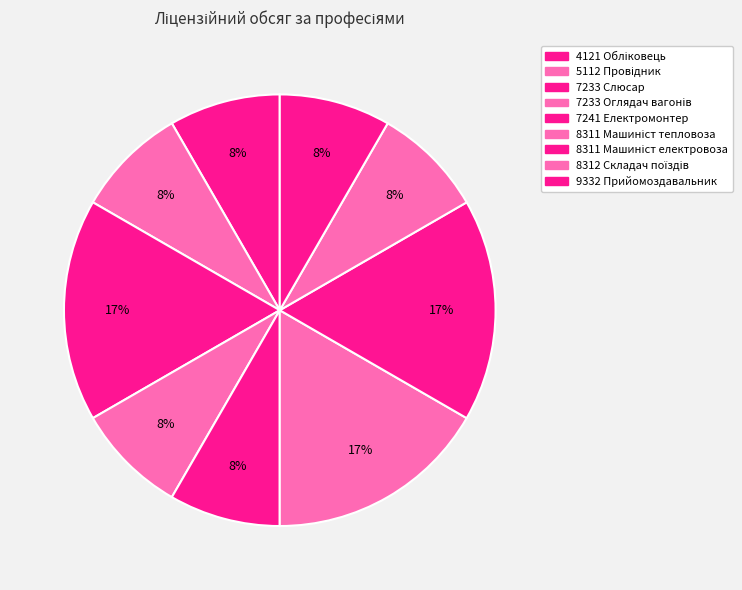

Which category has the biggest portion of the pie?

7233 Слюсар з ремонту рухомого складу